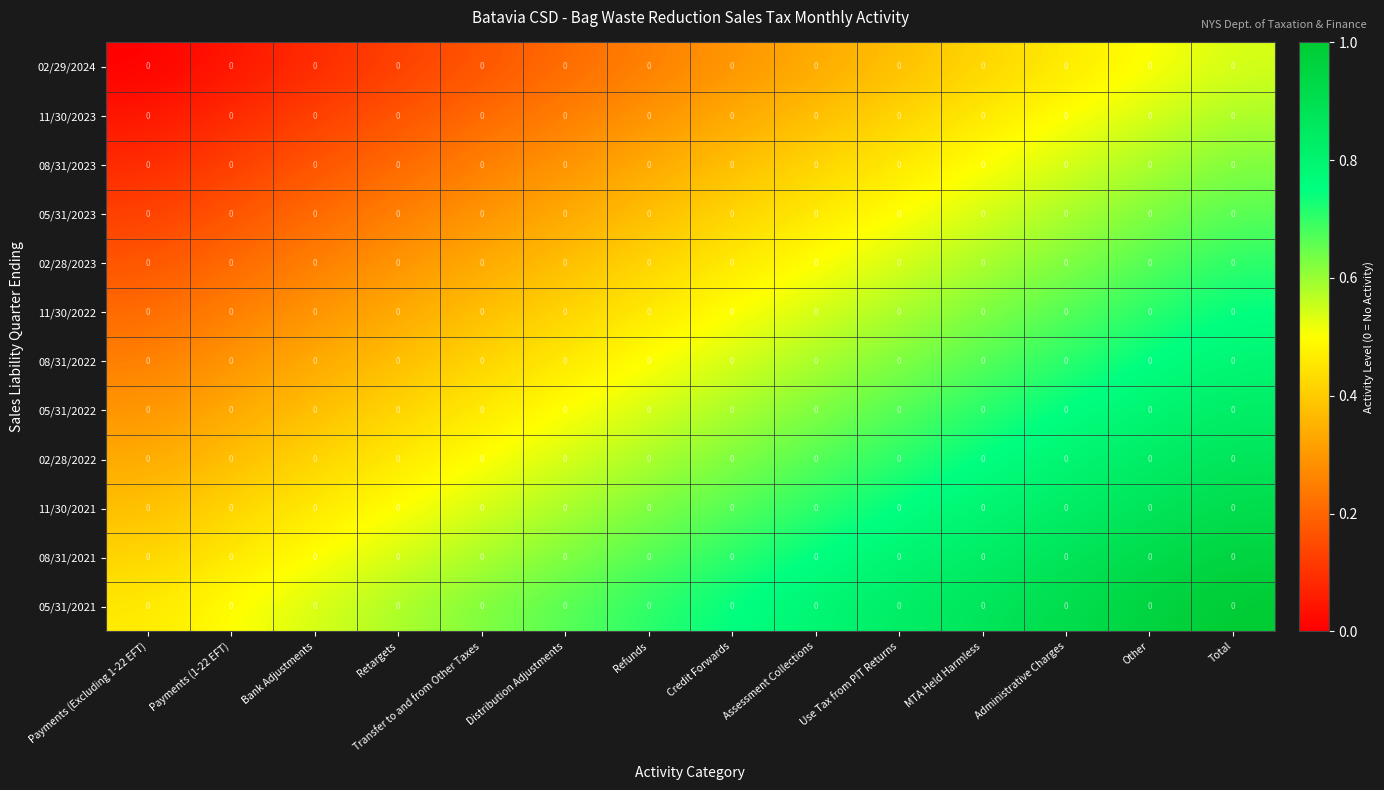

Which series has the widest spread of values?

11/30/2023